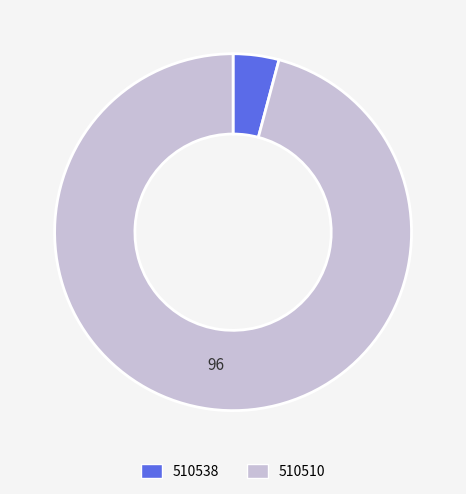

The 510510 slice represents 82% of the pie. True or false?

False